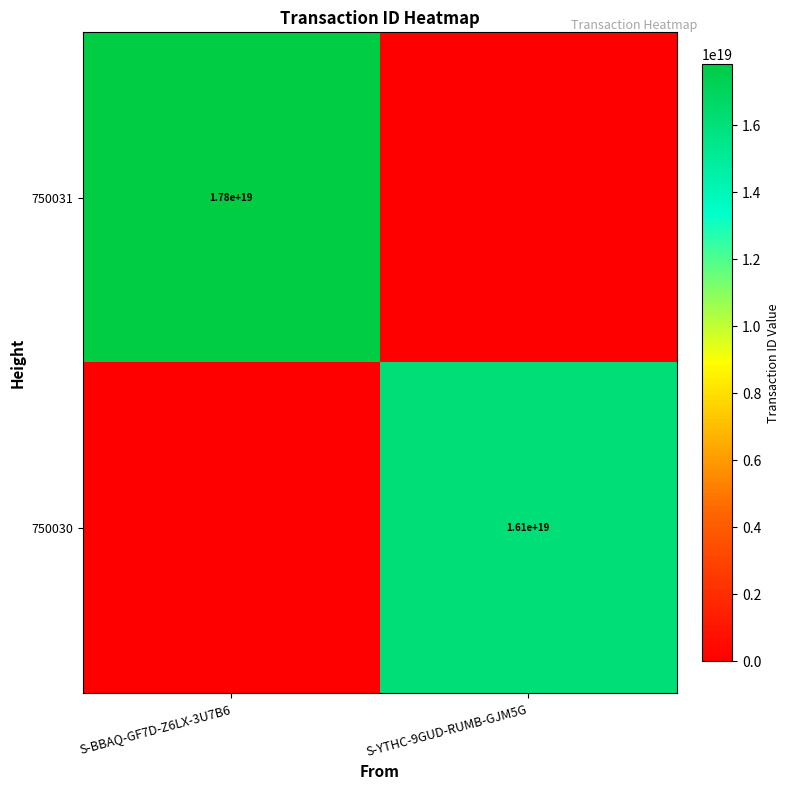

Which label corresponds to the largest value in the chart?

S-BBAQ-GF7D-Z6LX-3U7B6